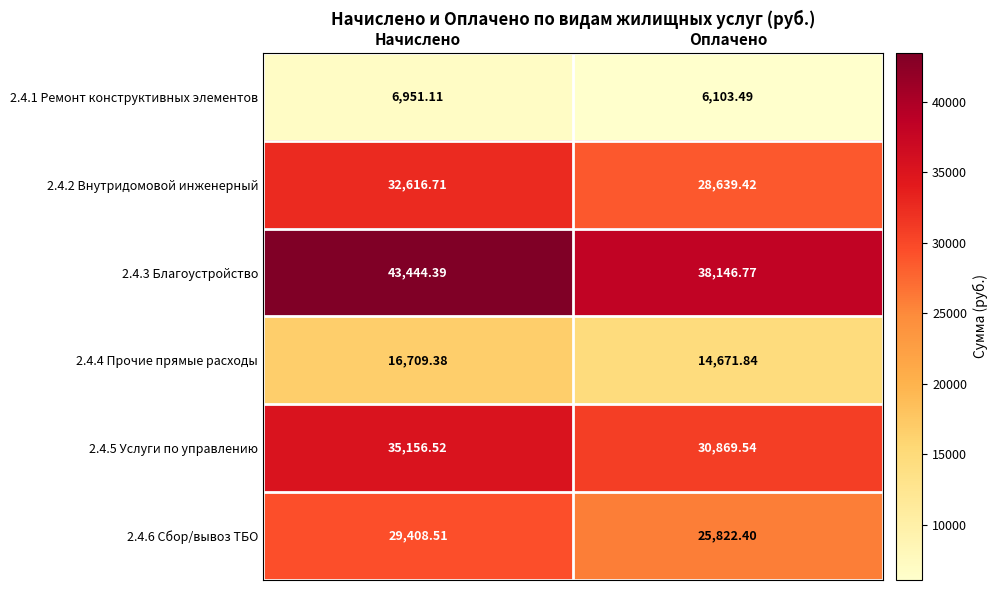

At which label does 2.4.4 Прочие прямые расходы first exceed 16709?

Начислено